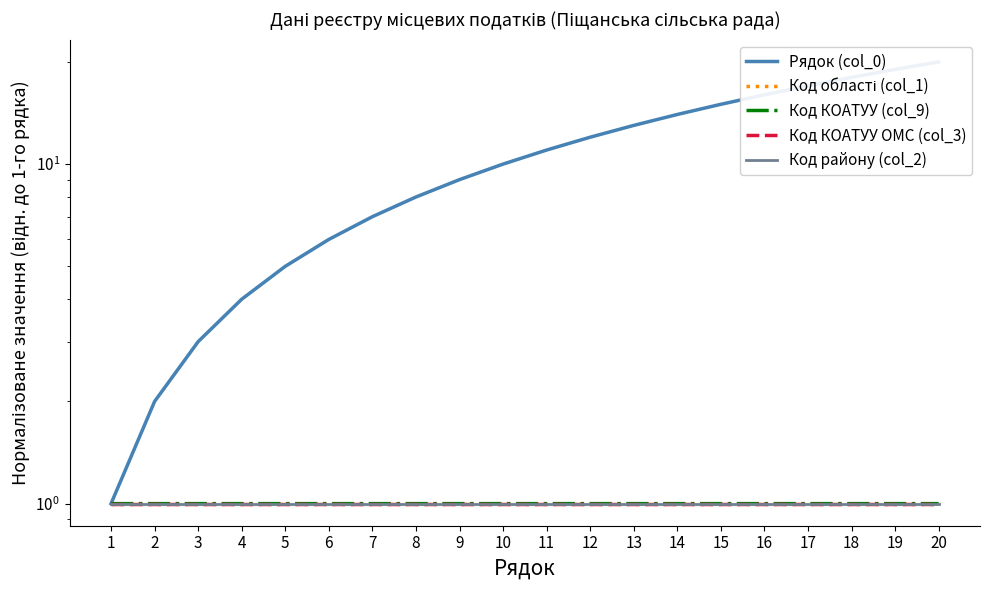

Rank the categories by Код КОАТУУ ОМС (col_3) value from lowest to highest.

1, 2, 3, 4, 5, 6, 7, 8, 9, 10, 11, 12, 13, 14, 15, 16, 17, 18, 19, 20